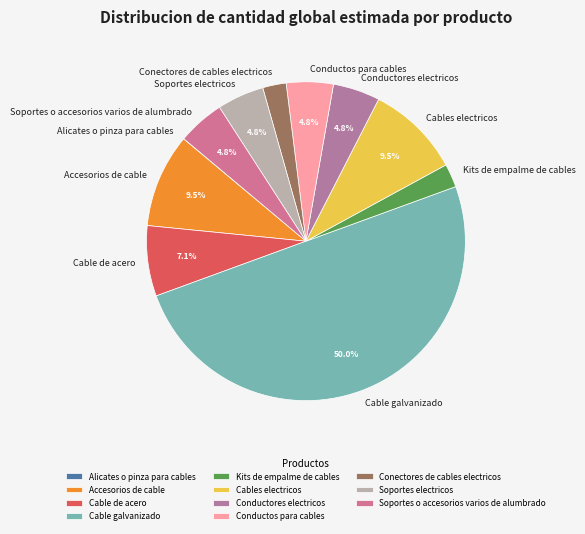

Which slice is the largest?

Cable galvanizado